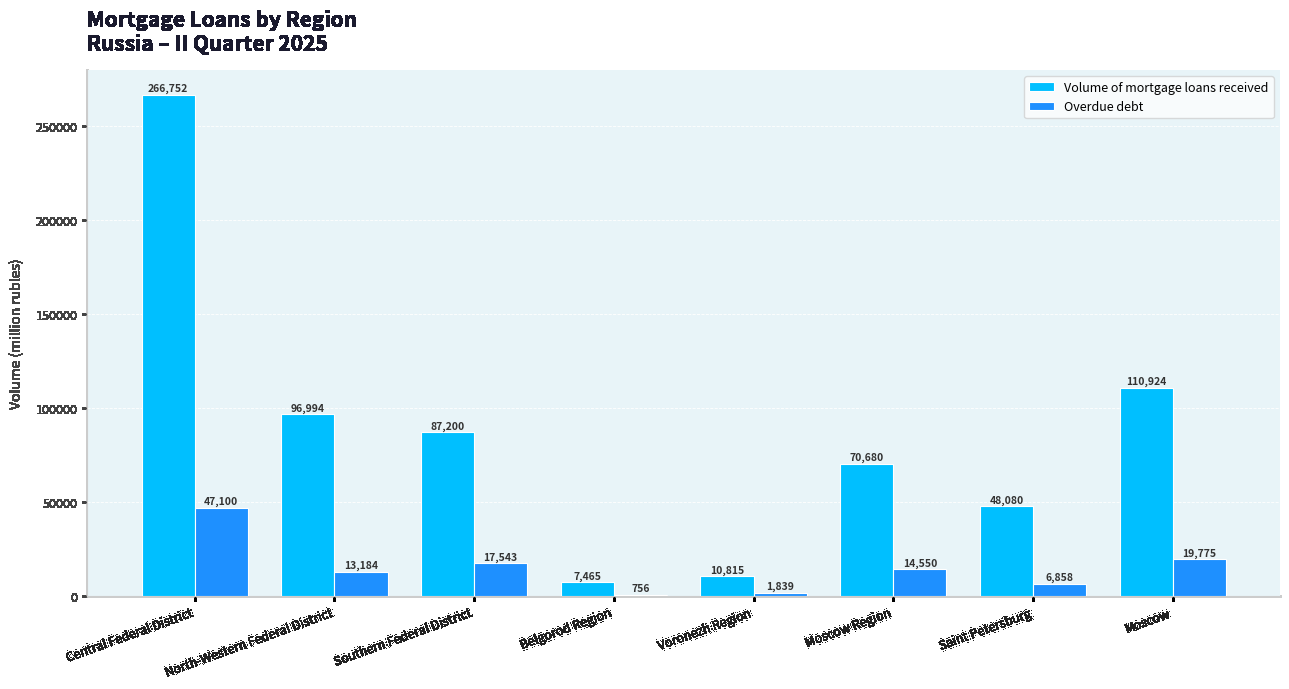

Is it true that Overdue debt equals 14550 at Moscow Region?

True